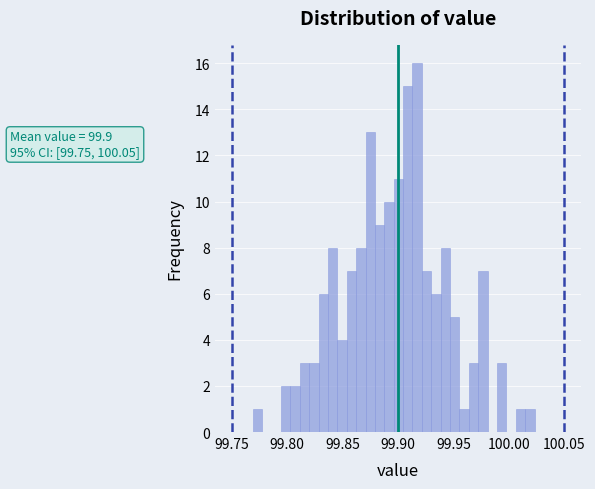

Read against the x-axis, roughly where is the centre of the tallest bar?

99.915